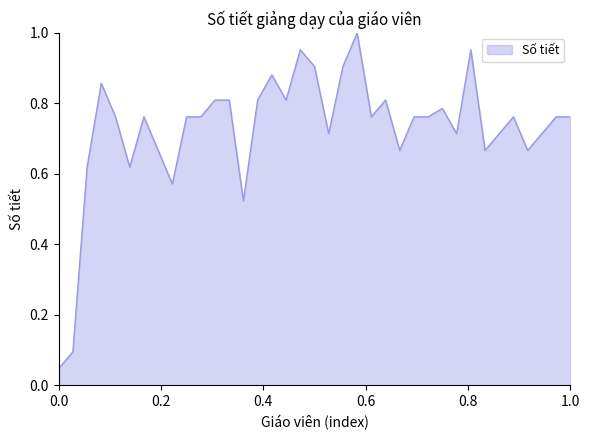

Does the chart display data point markers on the line(s)?

No